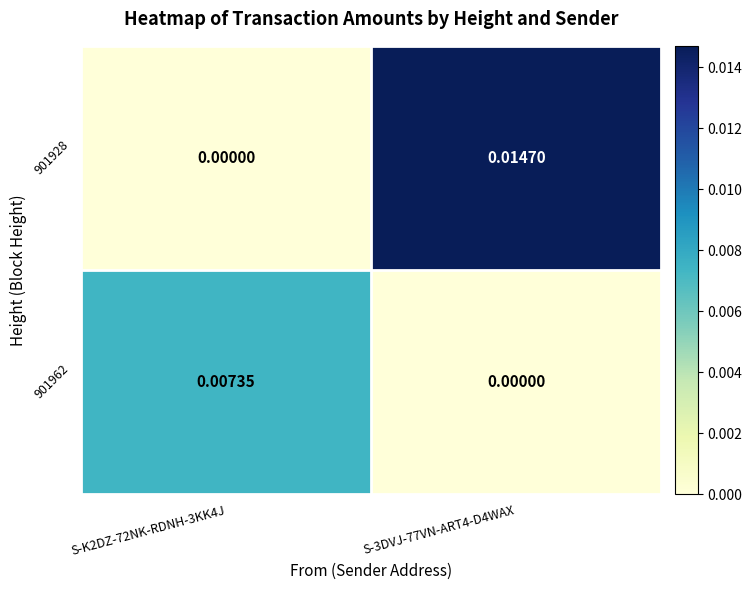

Which series has the largest total across all categories?

901928